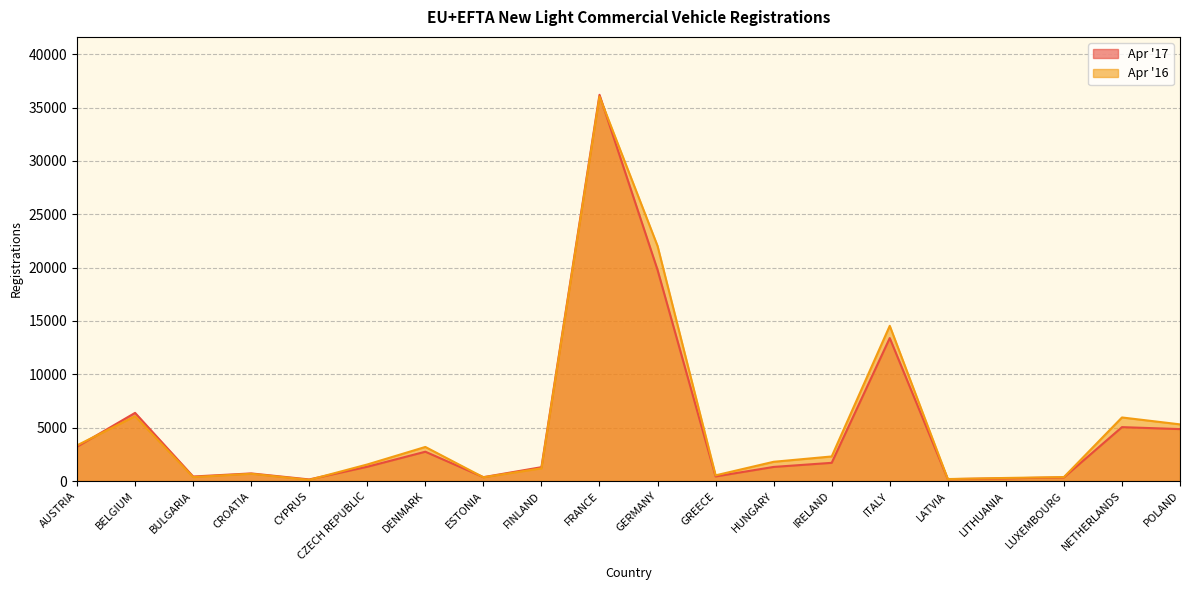

What is the difference between the maximum and minimum values in the Apr '16 series?

35928